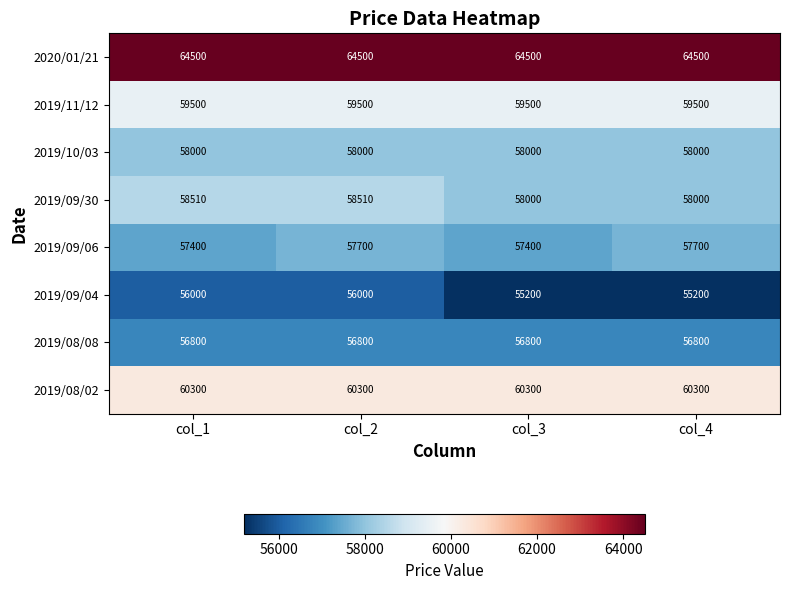

Rank the series at col_1 from lowest to highest value.

2019/09/04, 2019/08/08, 2019/09/06, 2019/10/03, 2019/09/30, 2019/11/12, 2019/08/02, 2020/01/21